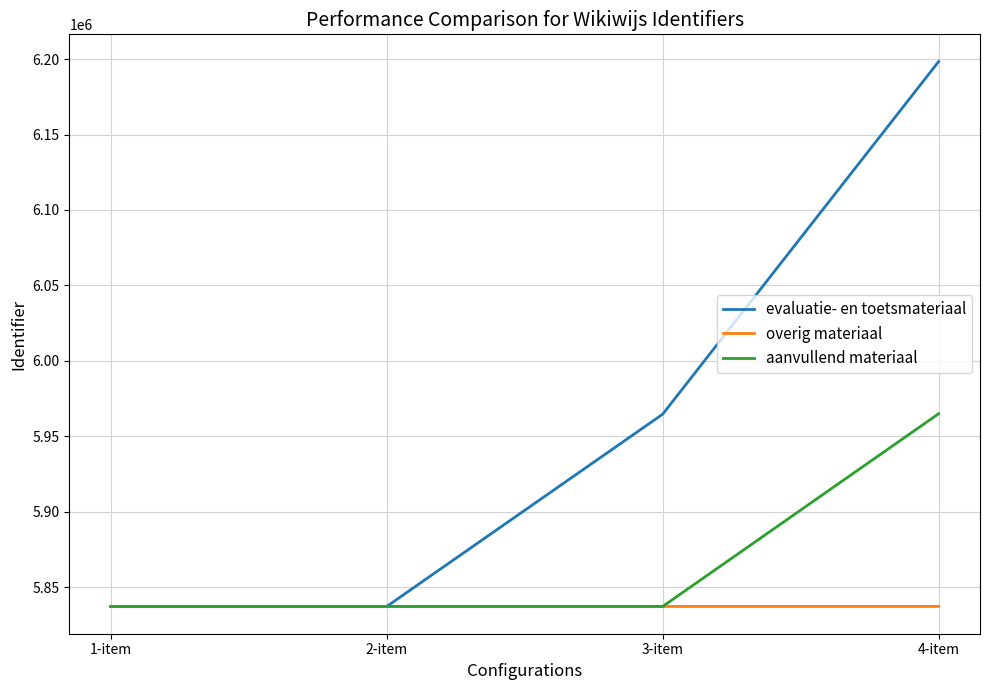

Which label corresponds to the largest value in the chart?

4-item